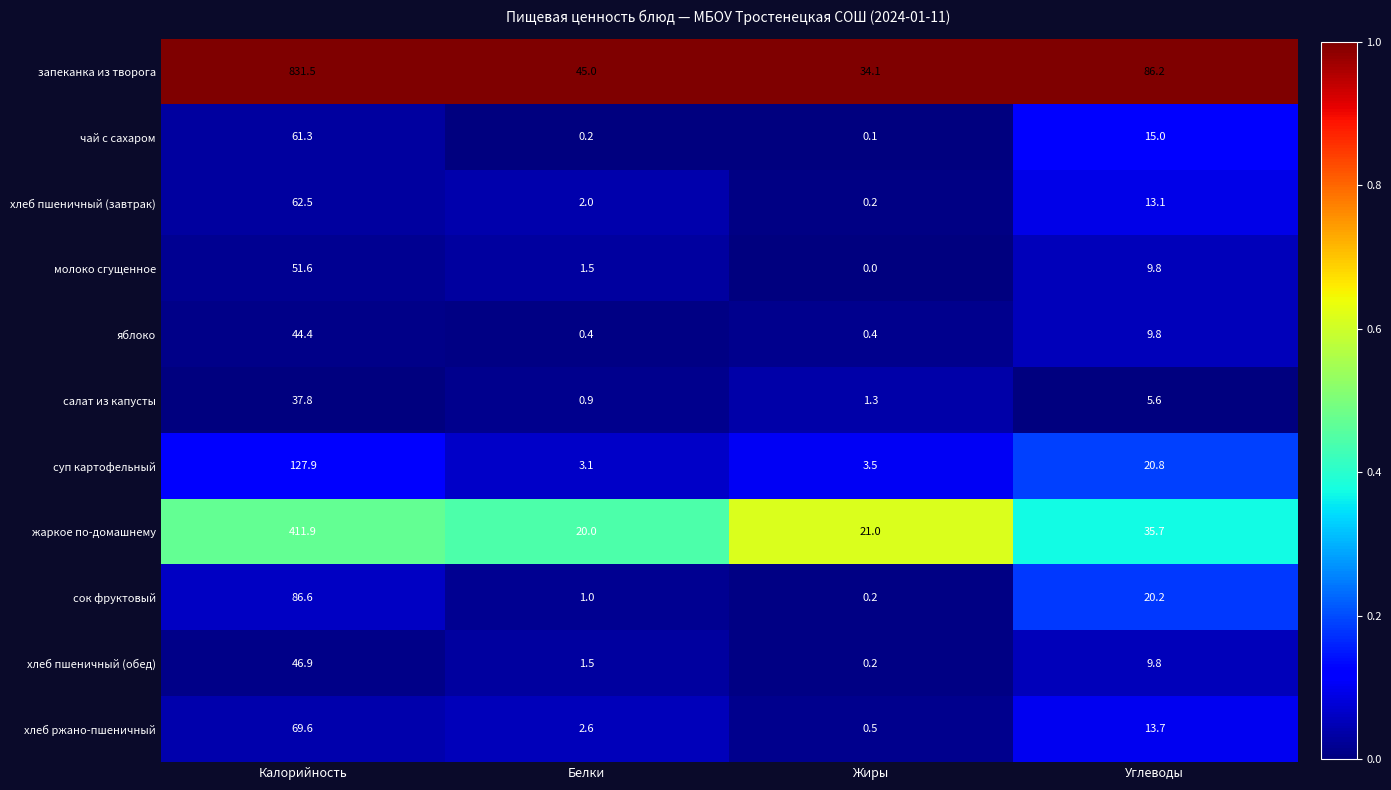

True or false: хлеб пшеничный (завтрак) has a value of 2.0 at Белки.

True